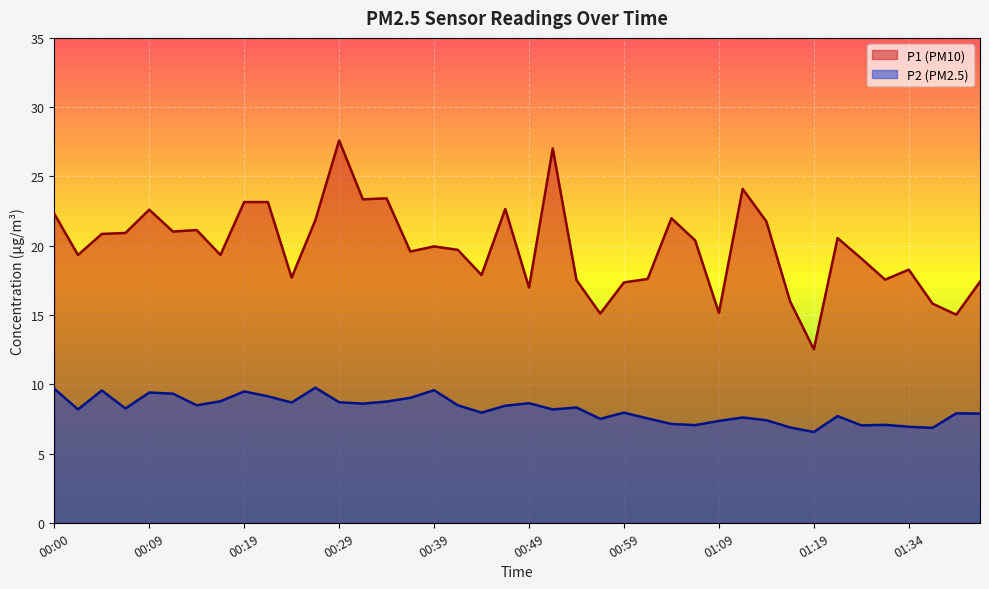

What is the minimum value for P1?

12.5